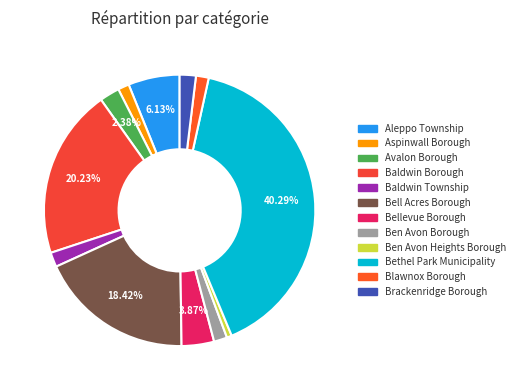

To the nearest percent, what percentage of the pie is Ben Avon Borough?

2%